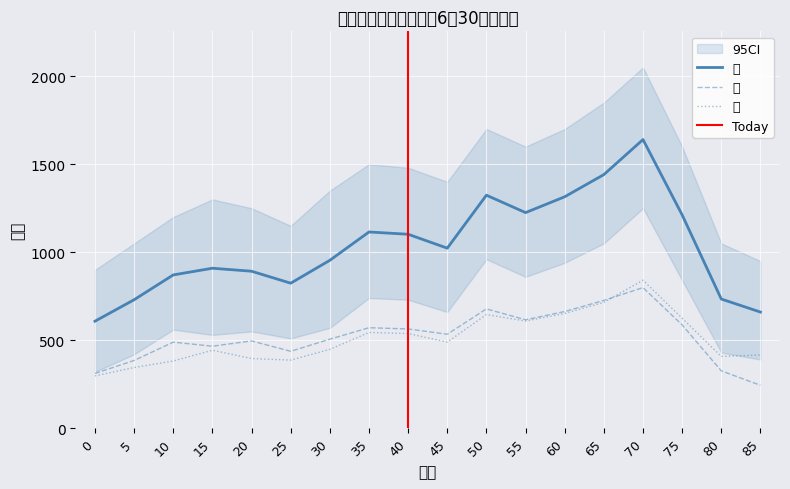

At which label does 女 first exceed 489?

35